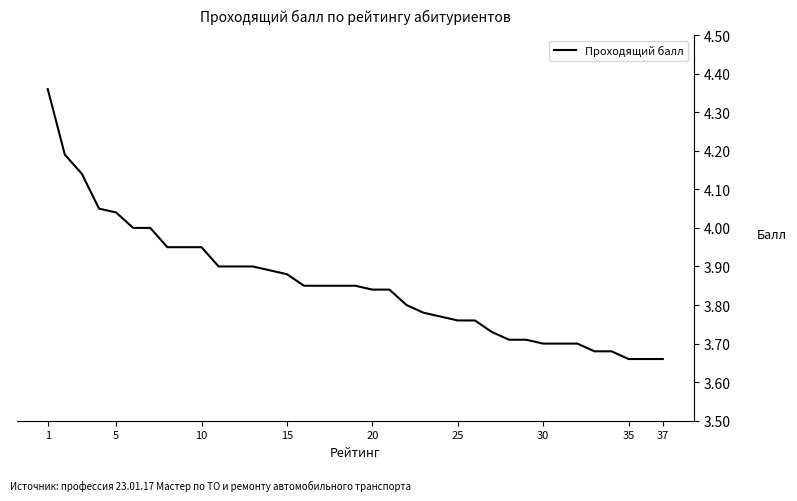

What is the difference between the maximum and minimum values?

0.7